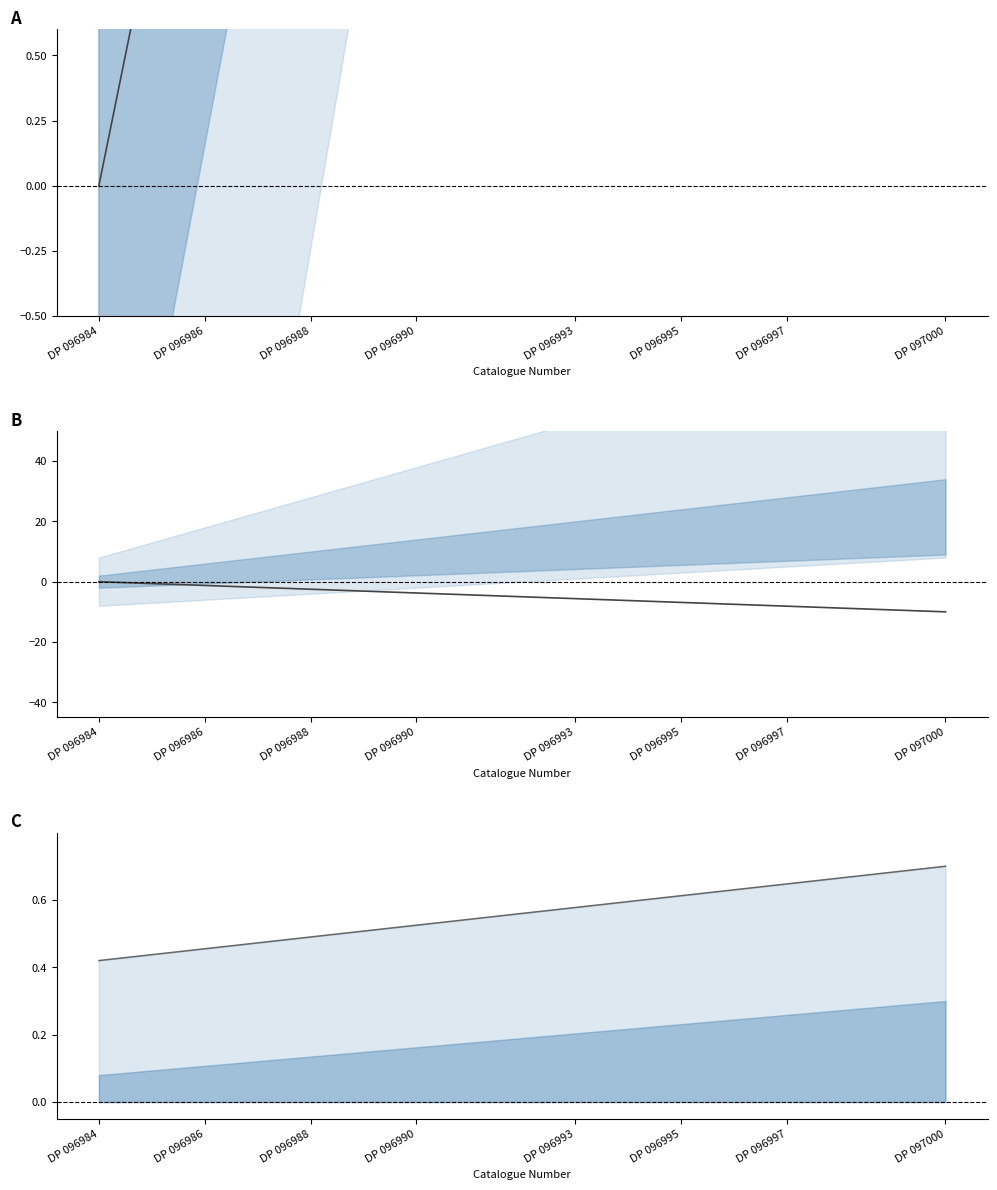

What is the spread (max minus min) of values at DP 097000?

4.9